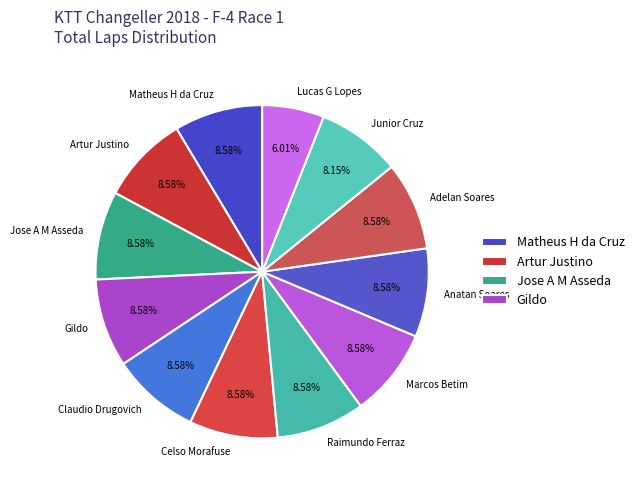

Do Marcos Betim and Anatan Soares together represent more than half of the pie?

No